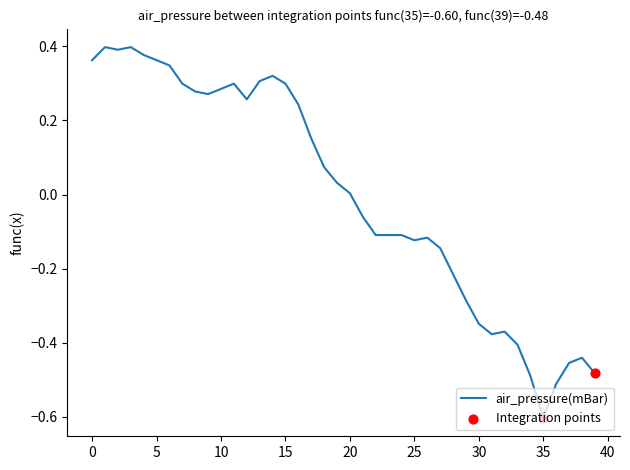

What is the difference between the maximum and minimum values?

1.0